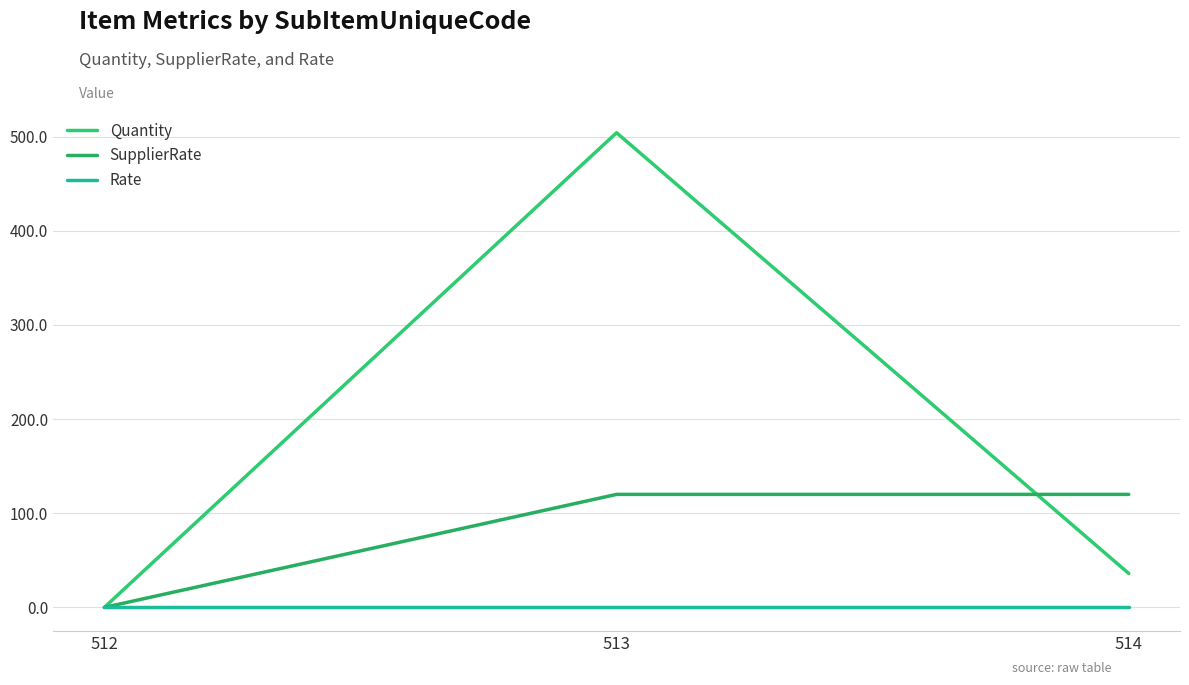

What is the average value of the Quantity series?

180